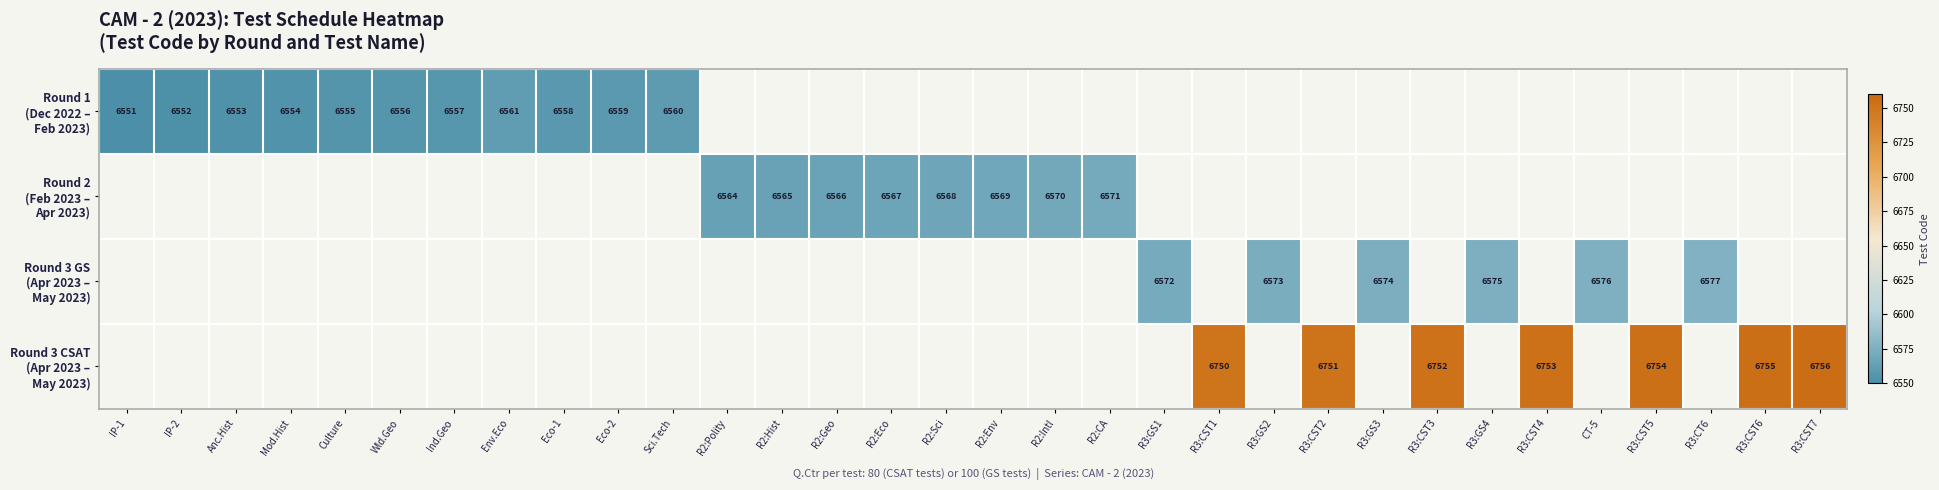

What is the difference between the maximum and minimum values in the Round 1 (Dec 2022 – Feb 2023) series?

10.0